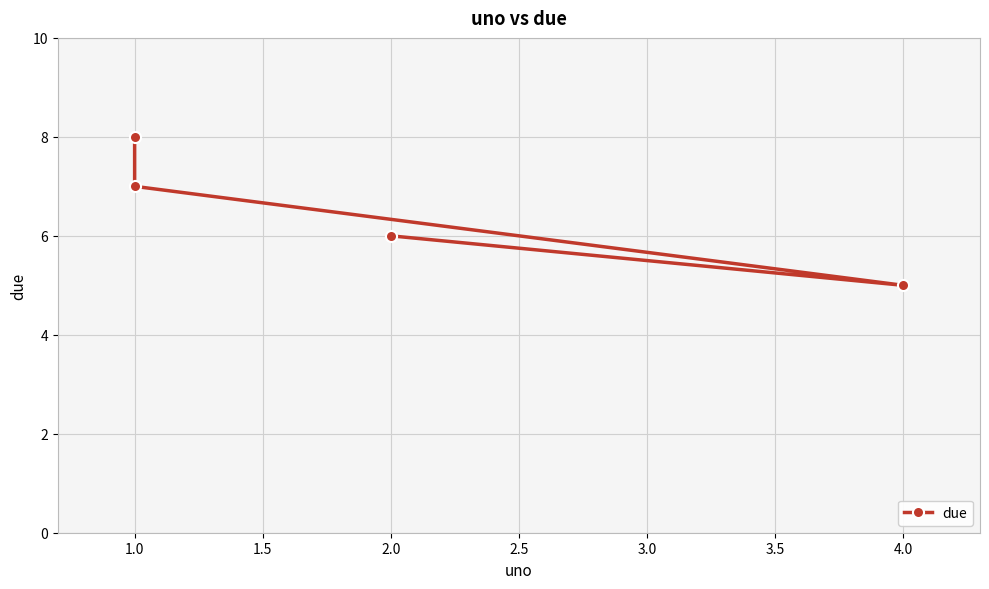

How many lines are shown in the chart?

1